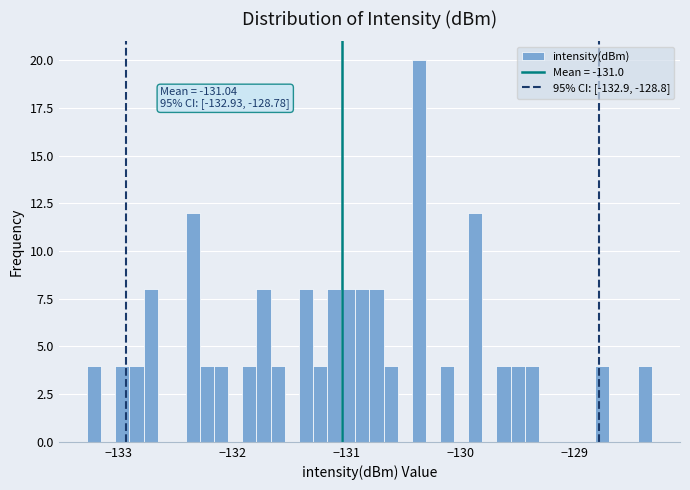

Read against the x-axis, roughly where is the centre of the tallest bar?

-130.4